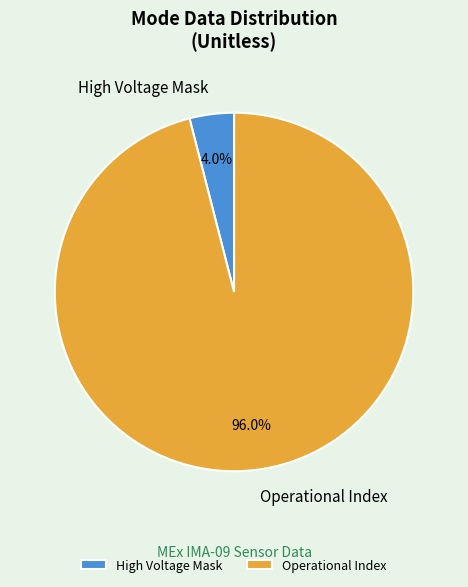

Rank the categories by value from lowest to highest.

High Voltage Mask, Operational Index